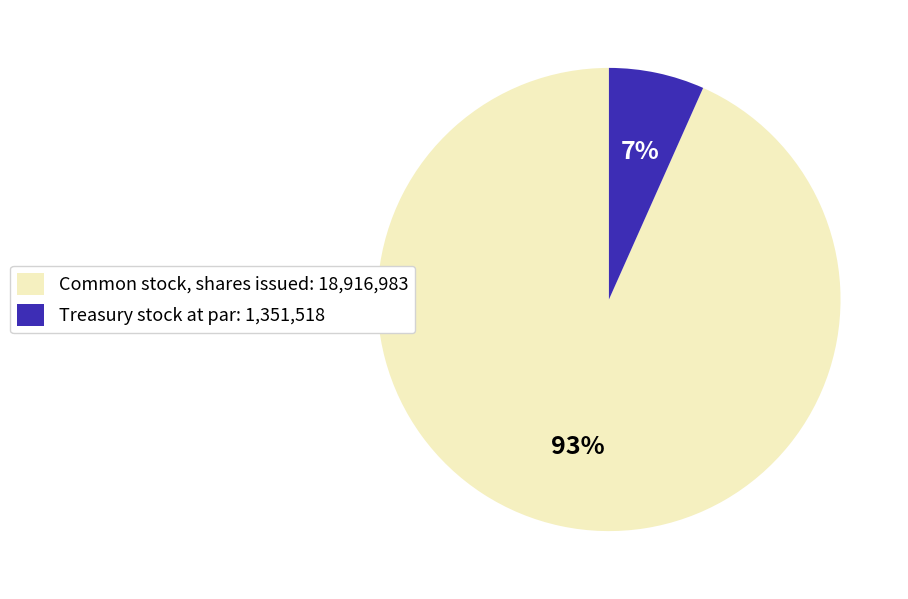

Which category has the biggest portion of the pie?

Common stock, shares issued